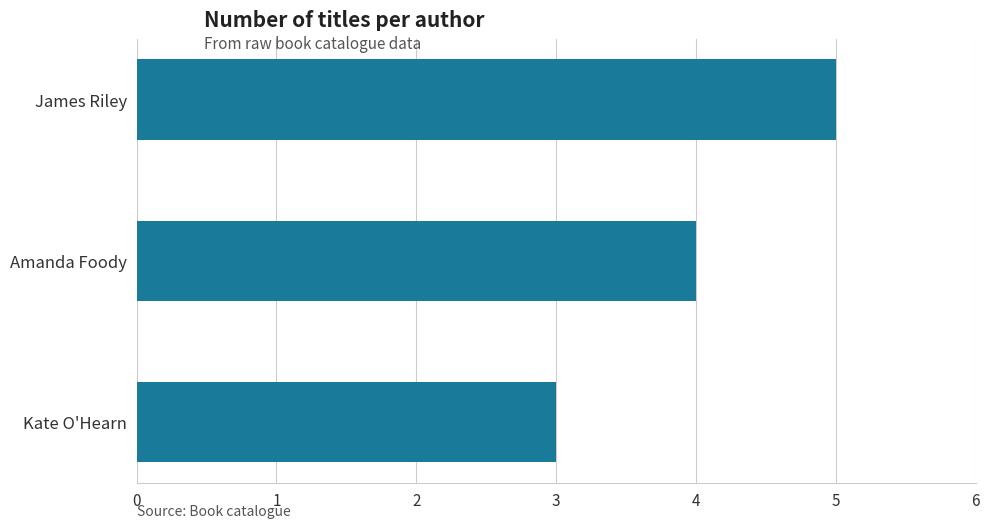

Reading top to bottom, extract all data points from this chart.

5	4	3